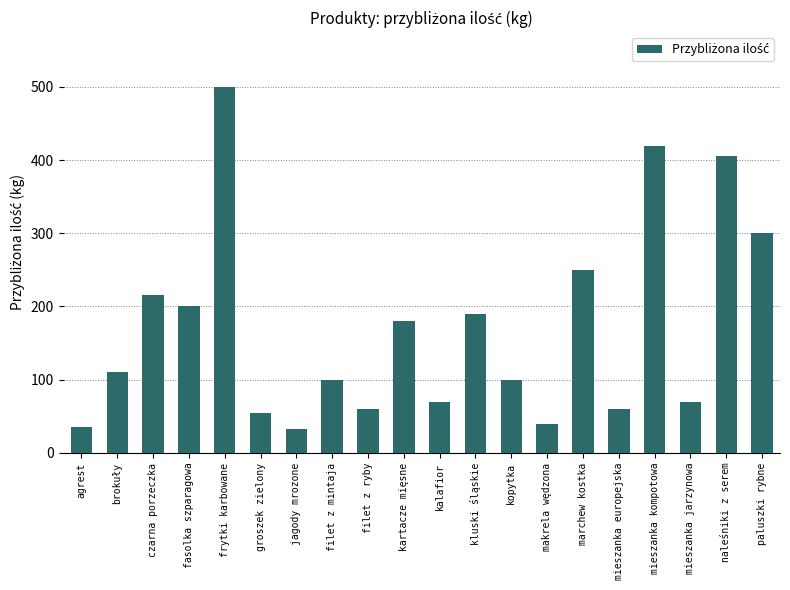

Are the bars horizontal?

No